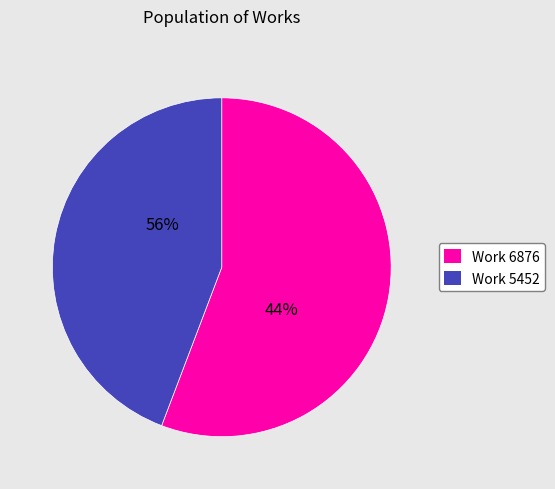

Count the number of slices in the pie.

2